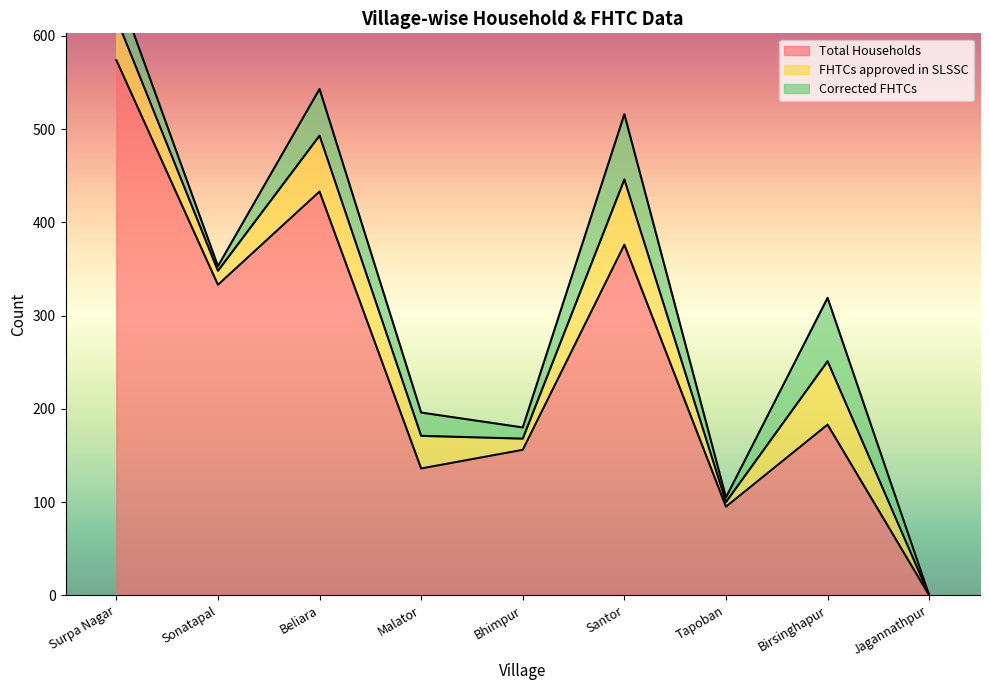

Reading left to right, extract all data points from this chart.

Total Households: 574	333	433	136	156	376	95	183	0
FHTCs approved in SLSSC: 45	15	60	35	12	70	5	68	0
Corrected FHTCs: 35	5	50	25	12	70	5	68	0